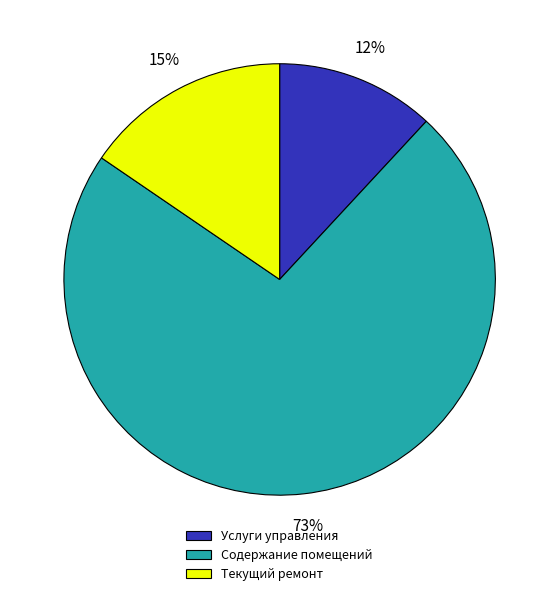

To the nearest percent, what portion does Услуги управления represent?

12%